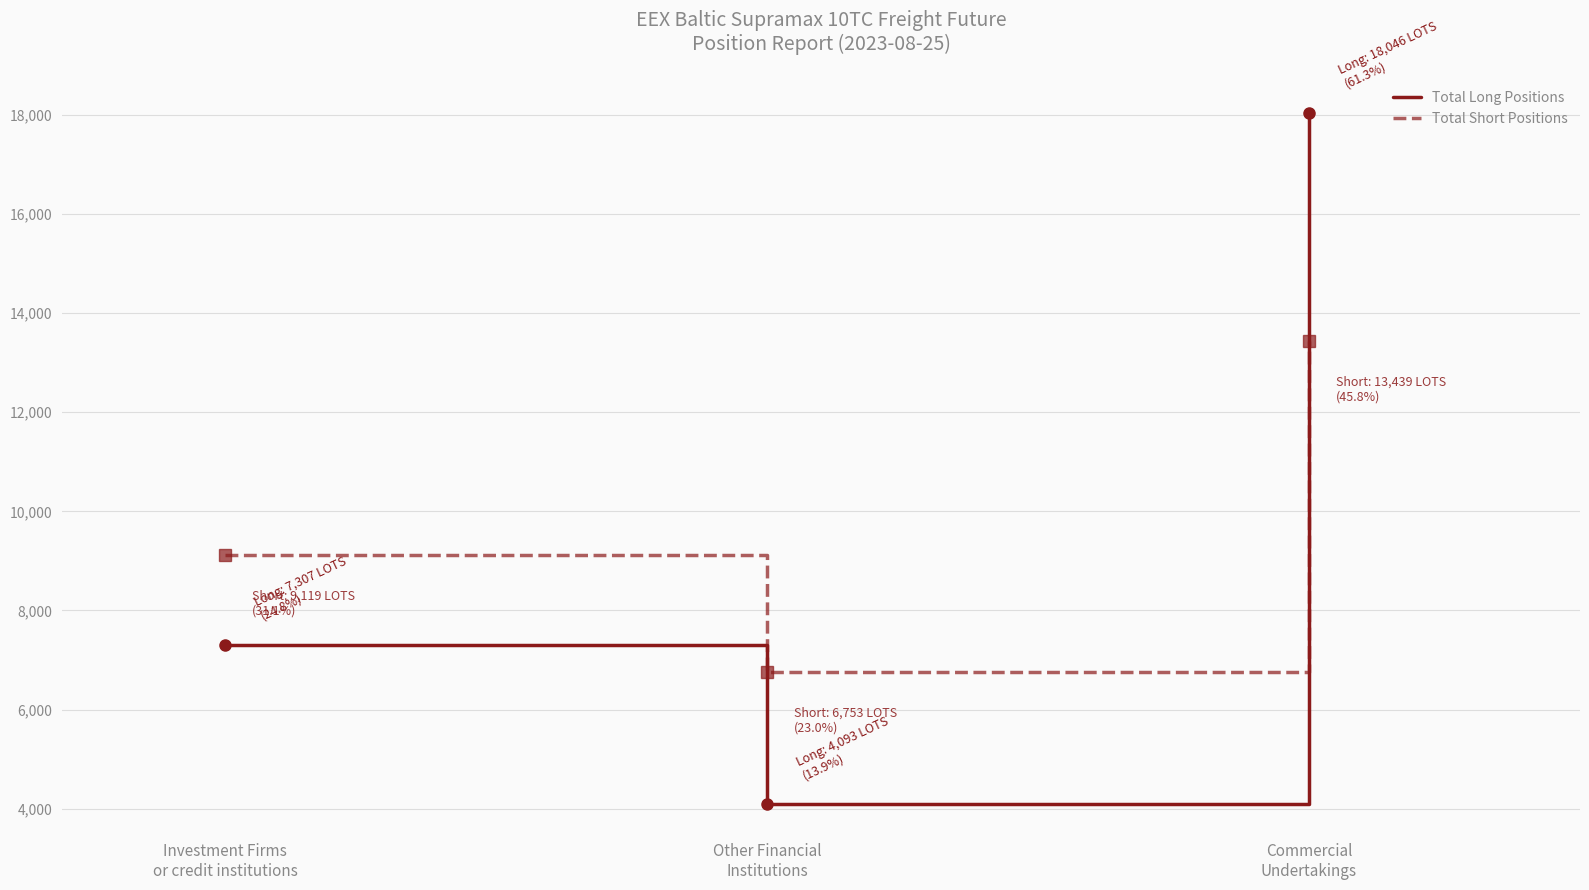

What is the highest value of the Total Short Positions series?

13439.1